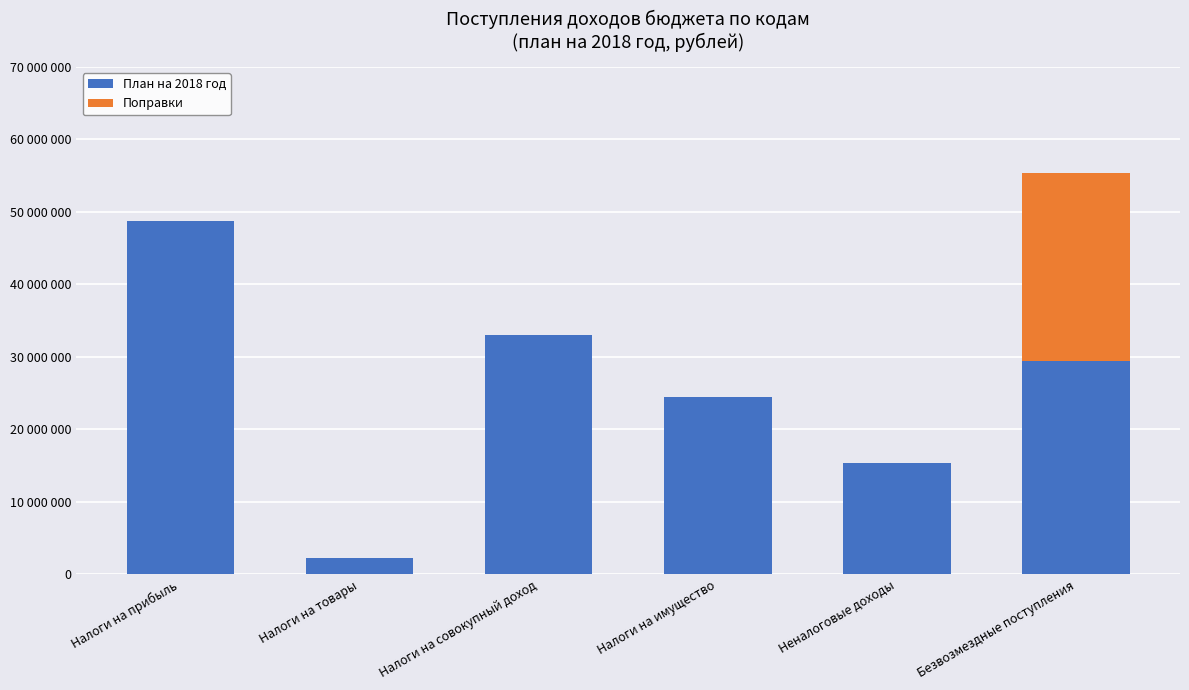

What is the label of the 3rd bar from the left?

Налоги на совокупный доход